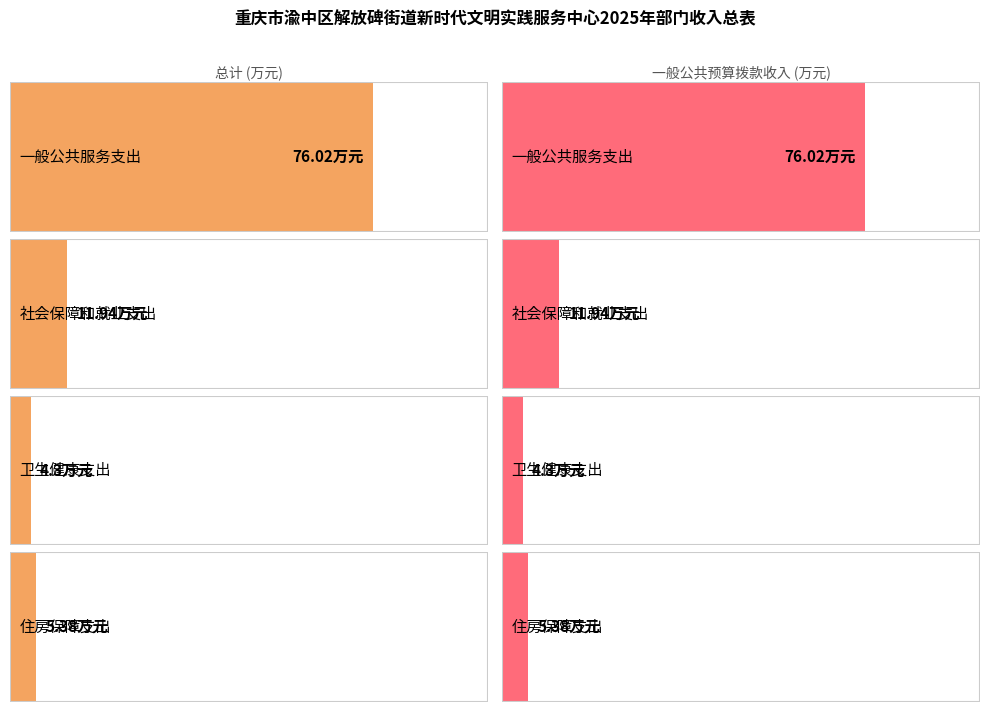

At 卫生健康支出, list the series in order from smallest to largest.

总计, 一般公共预算拨款收入